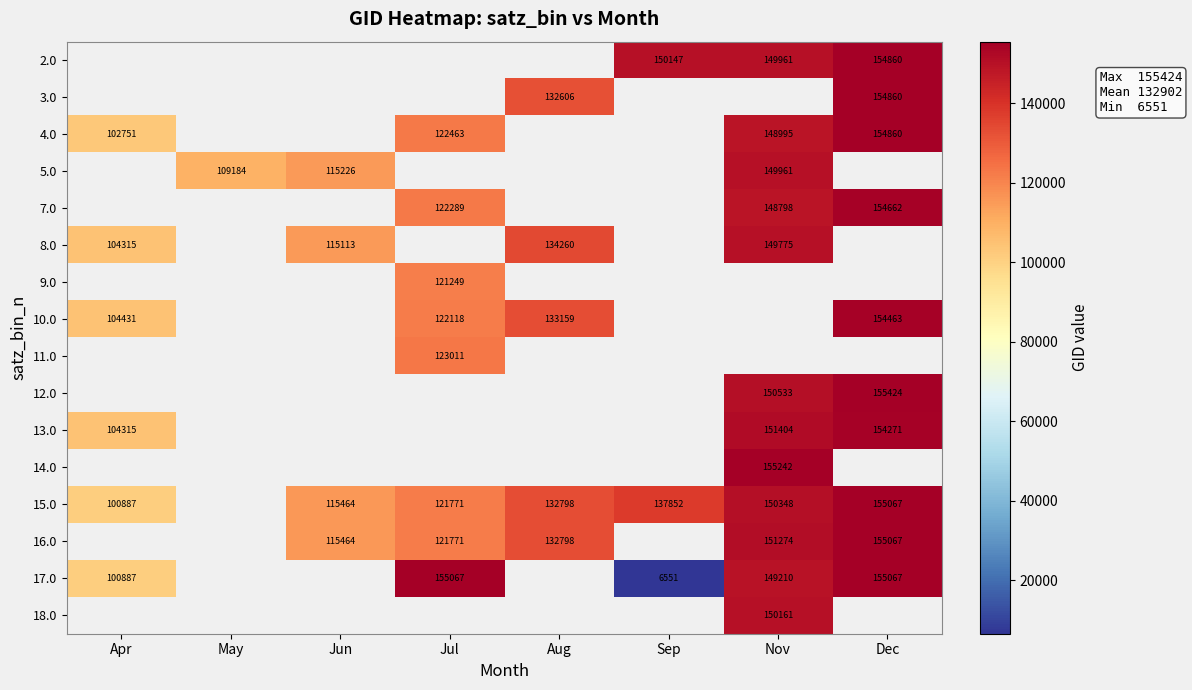

What is the greatest value displayed?

155424.0